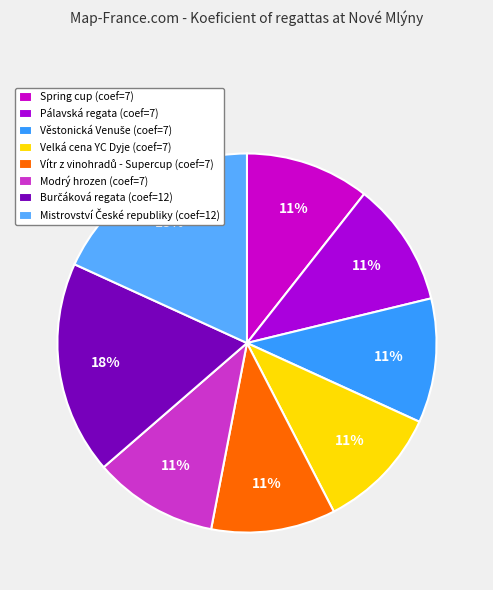

The Velká cena YC Dyje slice represents 22% of the pie. True or false?

False